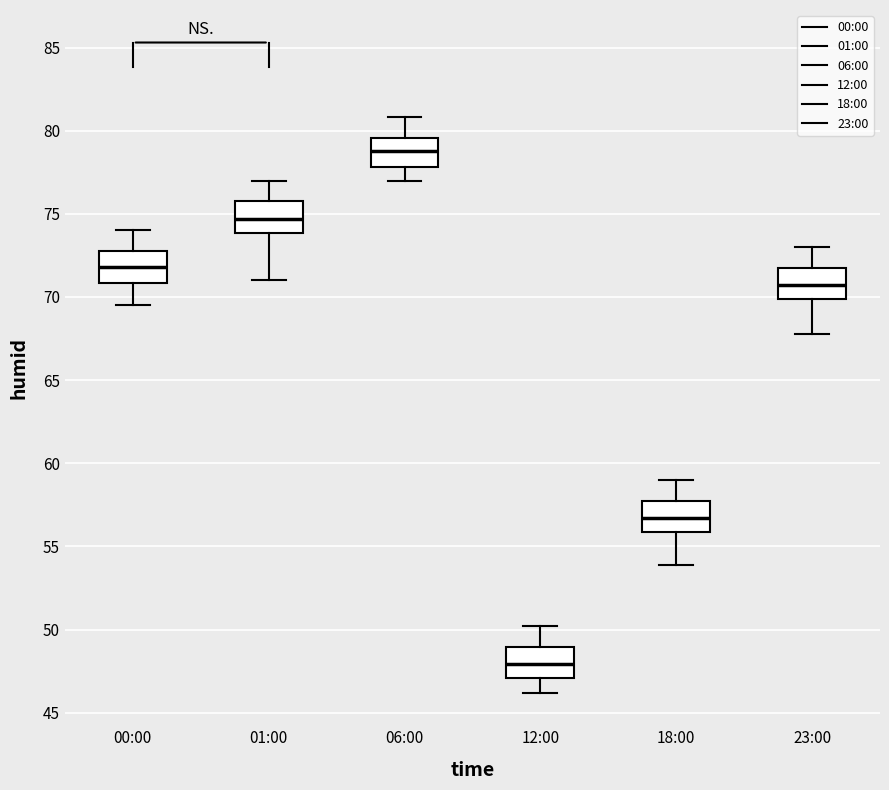

Reading left to right, transcribe this box plot: for each box, give where its median line is, the range the box spans, and where its two whiskers end, as read against the y-axis. The values are not printed on the chart, so give them approximately, as read against the axis.

00:00: median 72.0, box 71.0 to 73.0, whiskers 69.5 to 74.0
01:00: median 74.5, box 74.0 to 76.0, whiskers 71.0 to 77.0
06:00: median 79.0, box 78.0 to 79.5, whiskers 77.0 to 81.0
12:00: median 48.0, box 47.0 to 49.0, whiskers 46.0 to 50.0
18:00: median 56.5, box 56.0 to 58.0, whiskers 54.0 to 59.0
23:00: median 70.5, box 70.0 to 72.0, whiskers 68.0 to 73.0